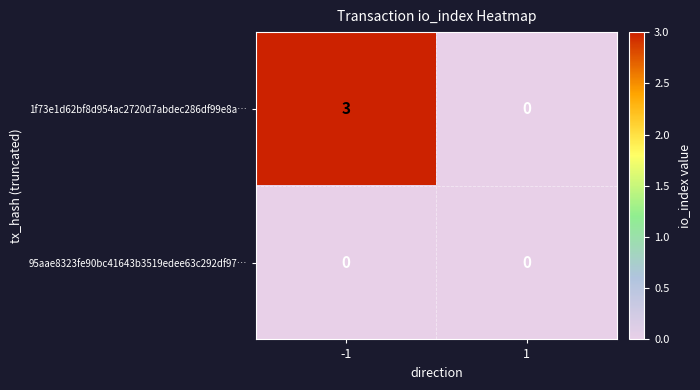

Which series has the largest range (max minus min)?

1f73e1d62bf8d954ac2720d7abdec286df99e8a…